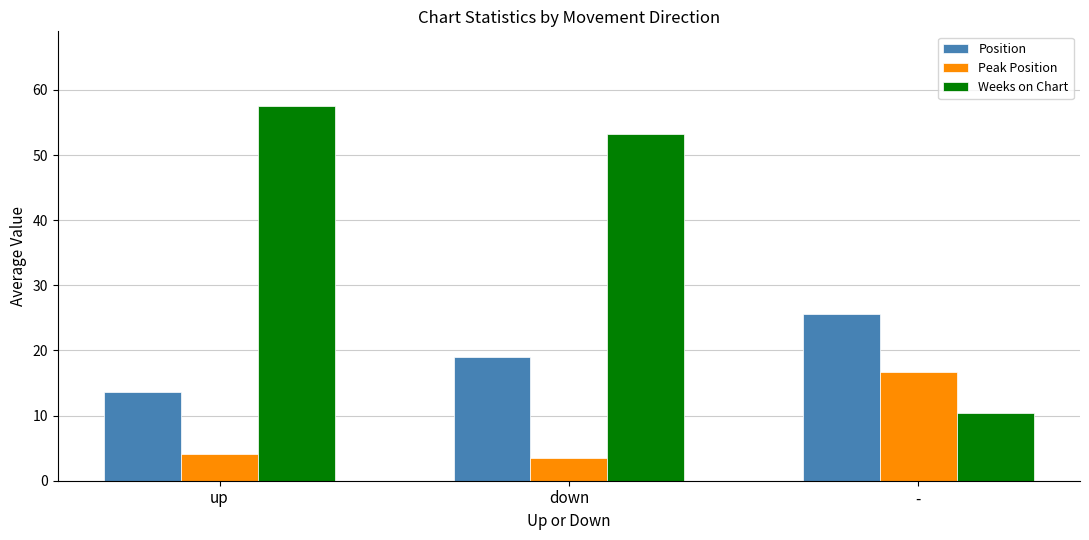

At how many categories does at least one series exceed 15?

3